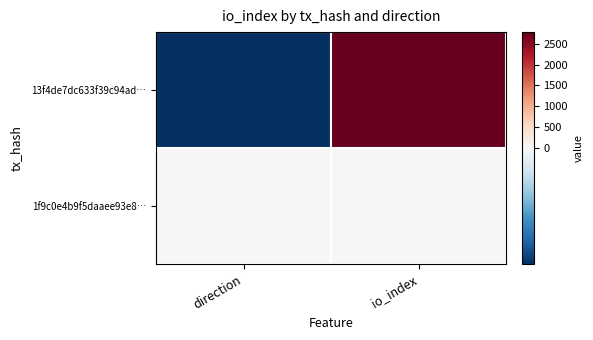

What is the difference between the highest and lowest values at direction?

2